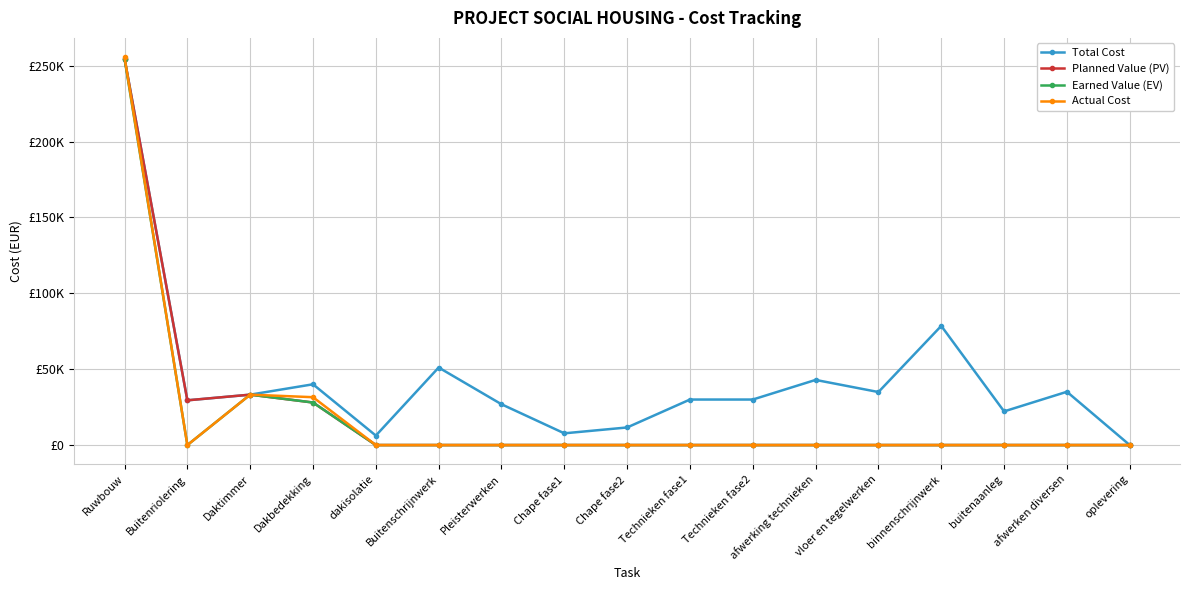

Which series changed the most between Dakbedekking and vloer en tegelwerken?

Actual Cost